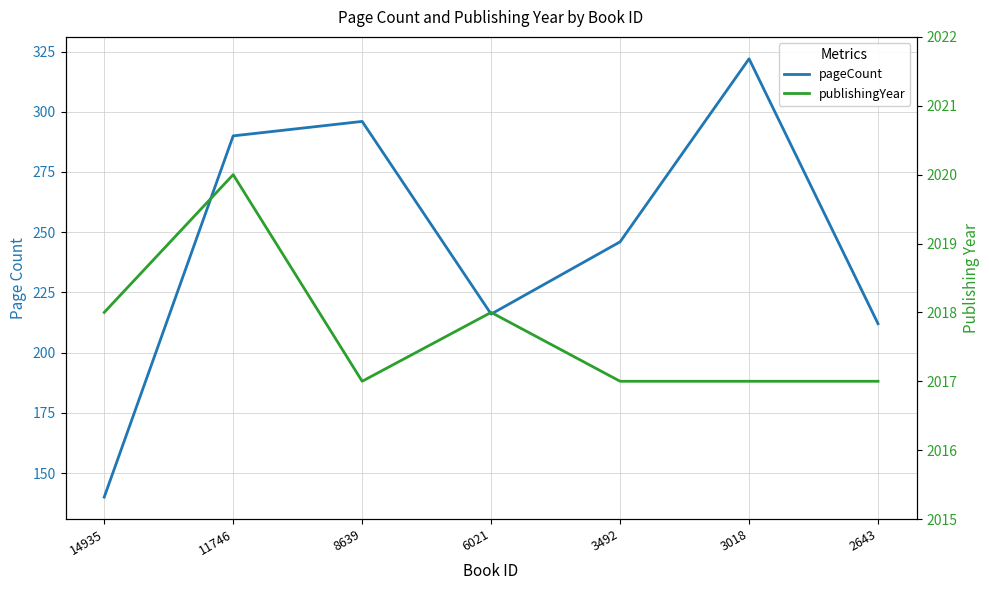

What is the difference between the maximum and minimum values in the pageCount series?

182